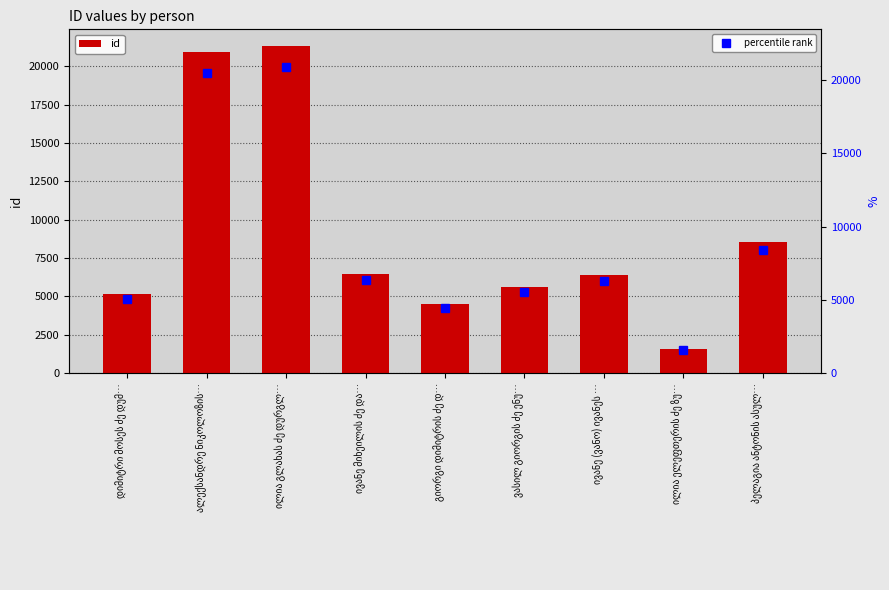

What is the difference between the values at ილია გლახას ძე დურგლ… and ივანე მიხეილის ძე და…?

14883